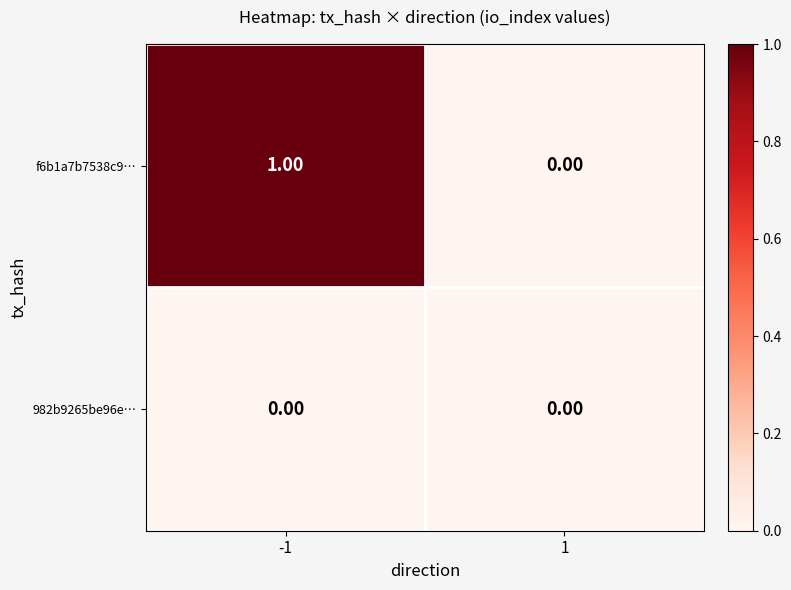

What is the greatest value displayed?

1